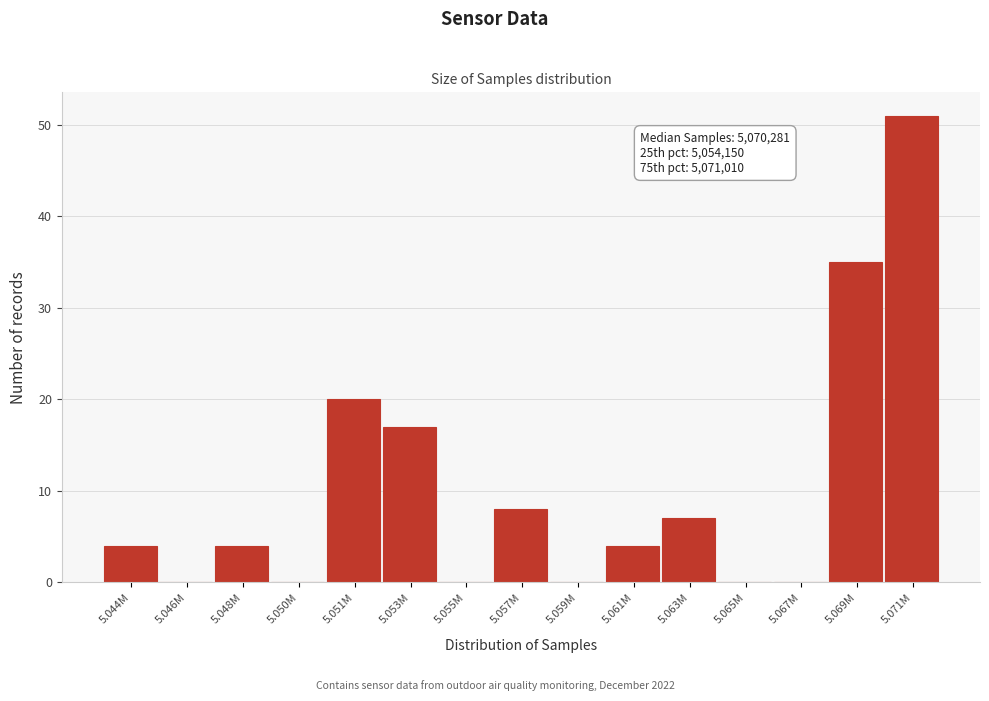

Reading left to right, what are all the values shown in this chart?

5.044M=4	5.046M=0	5.048M=4	5.050M=0	5.051M=20	5.053M=17	5.055M=0	5.057M=8	5.059M=0	5.061M=4	5.063M=7	5.065M=0	5.067M=0	5.069M=35	5.071M=51